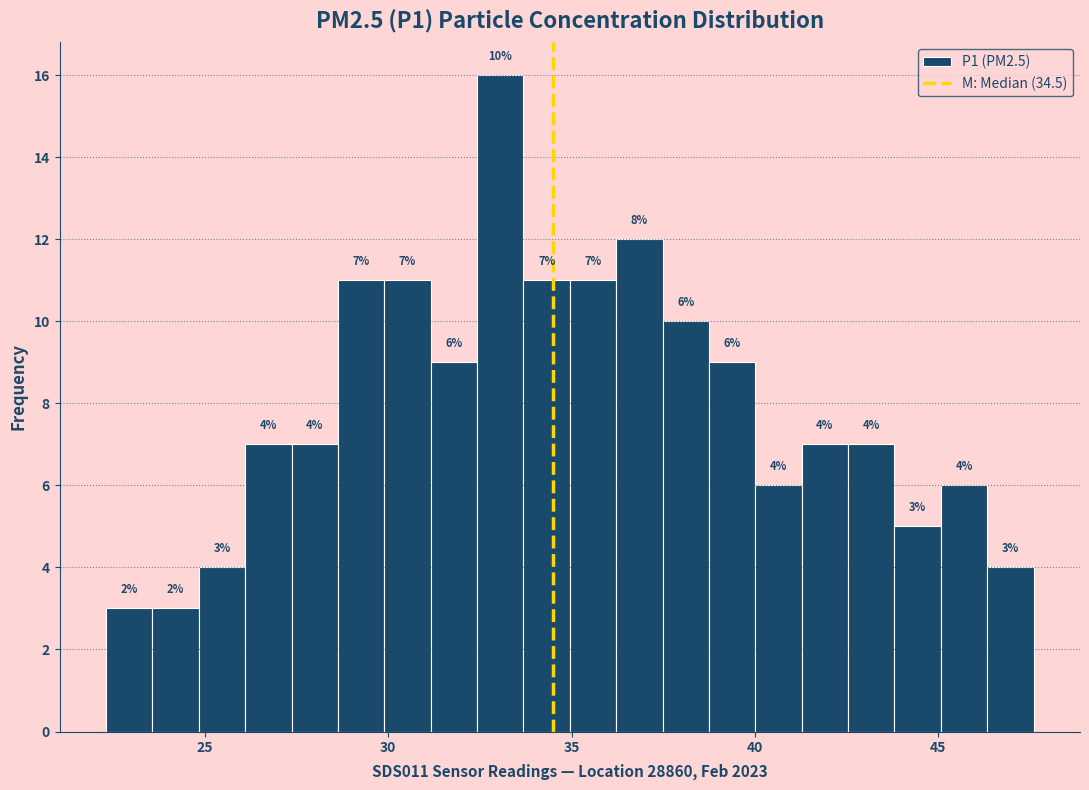

Around what value on the x-axis is the tallest bar? Give the approximate position of its centre, as read against the axis.

33.0